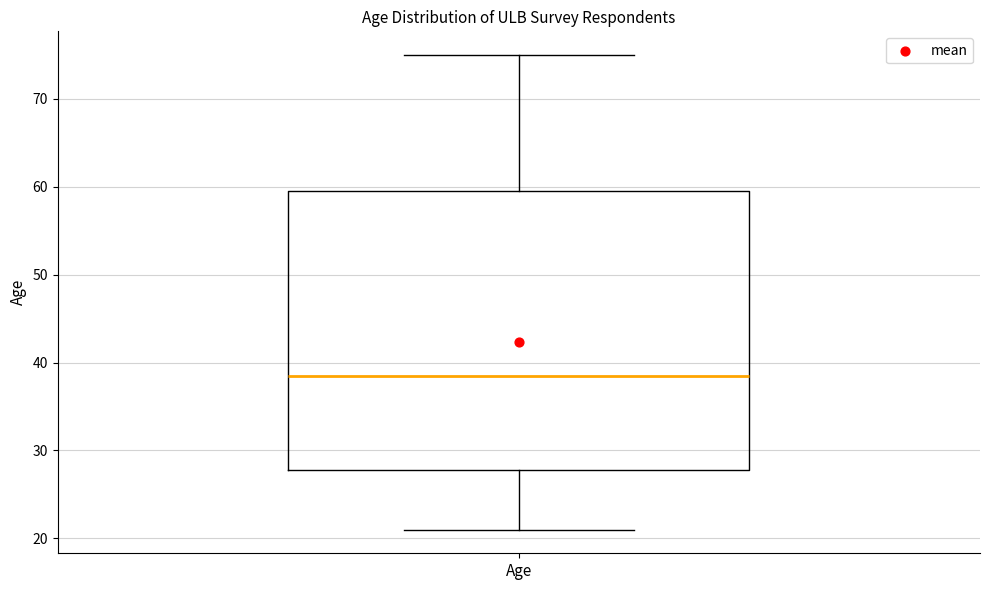

Transcribe this box plot: give where the median line is, the range the box spans, and where the two whiskers end, as read against the y-axis. The values are not printed on the chart, so give them approximately, as read against the axis.

median 39, box 28 to 60, whiskers 21 to 75